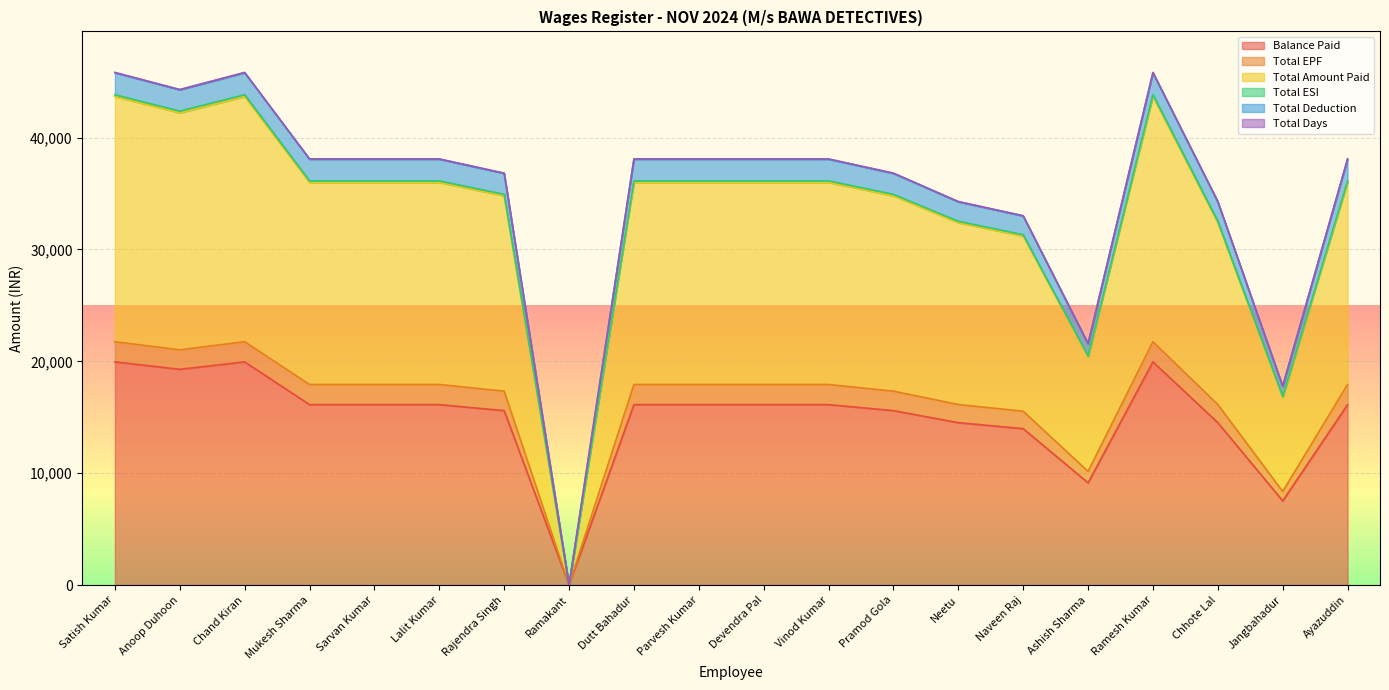

How many values in the Total Amount Paid series are below 35996?

8